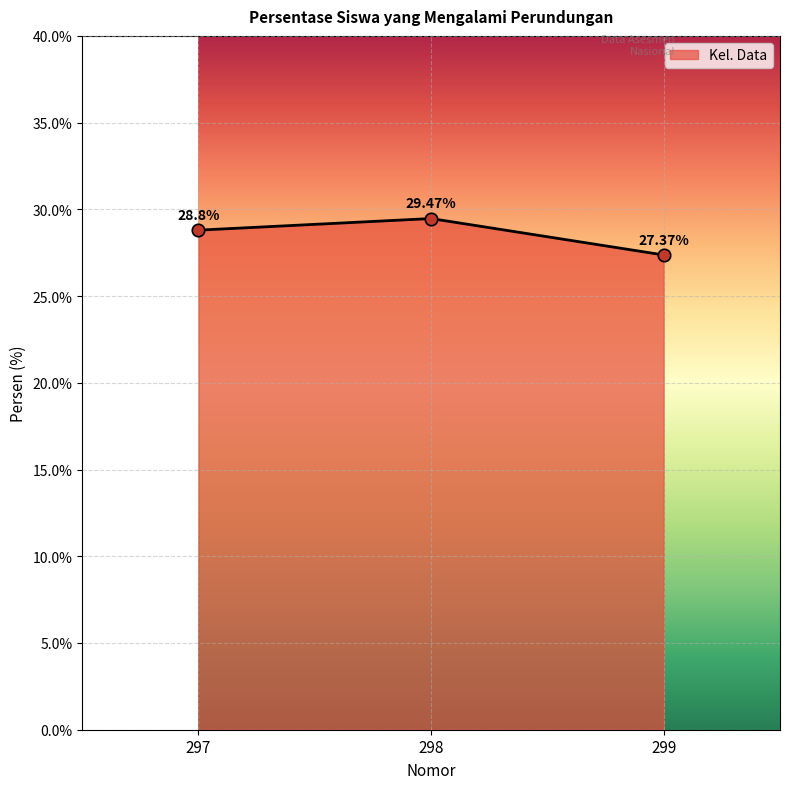

What is the change in value from 298 to 299?

-2.1